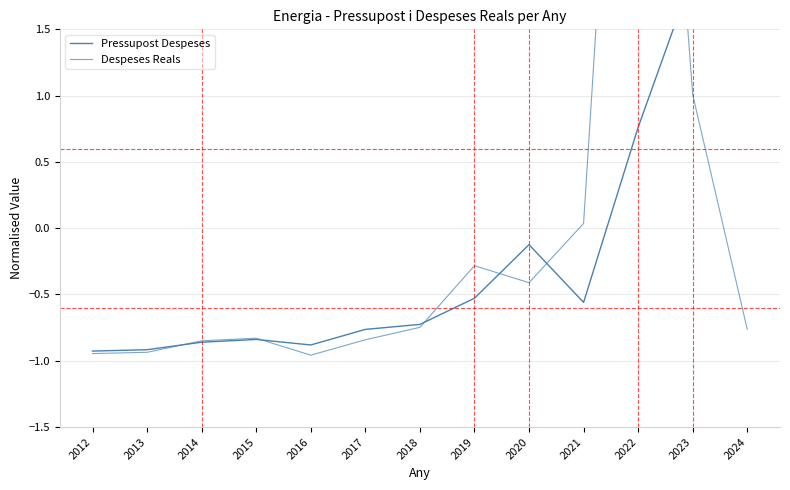

In Pressupost Despeses, how many points are higher than both neighbors (excluding endpoints)?

2